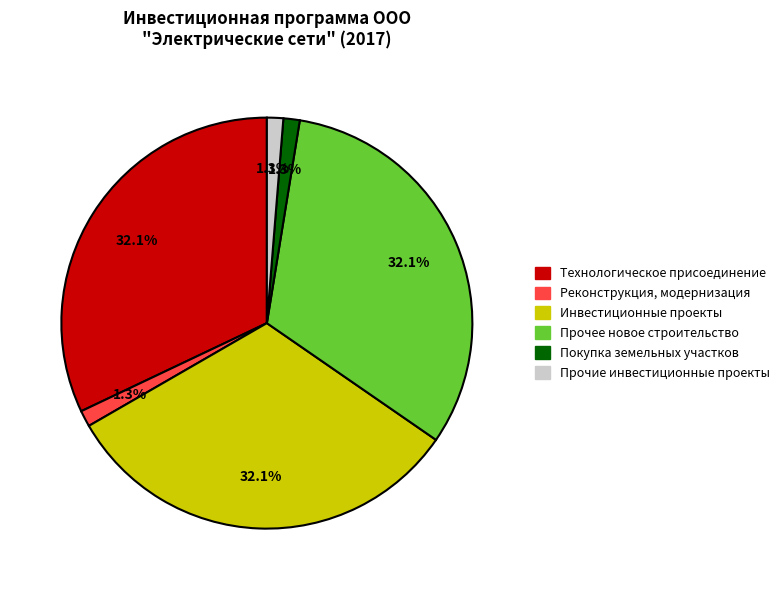

Do Прочие инвестиционные проекты and Покупка земельных участков together represent more than half of the pie?

No